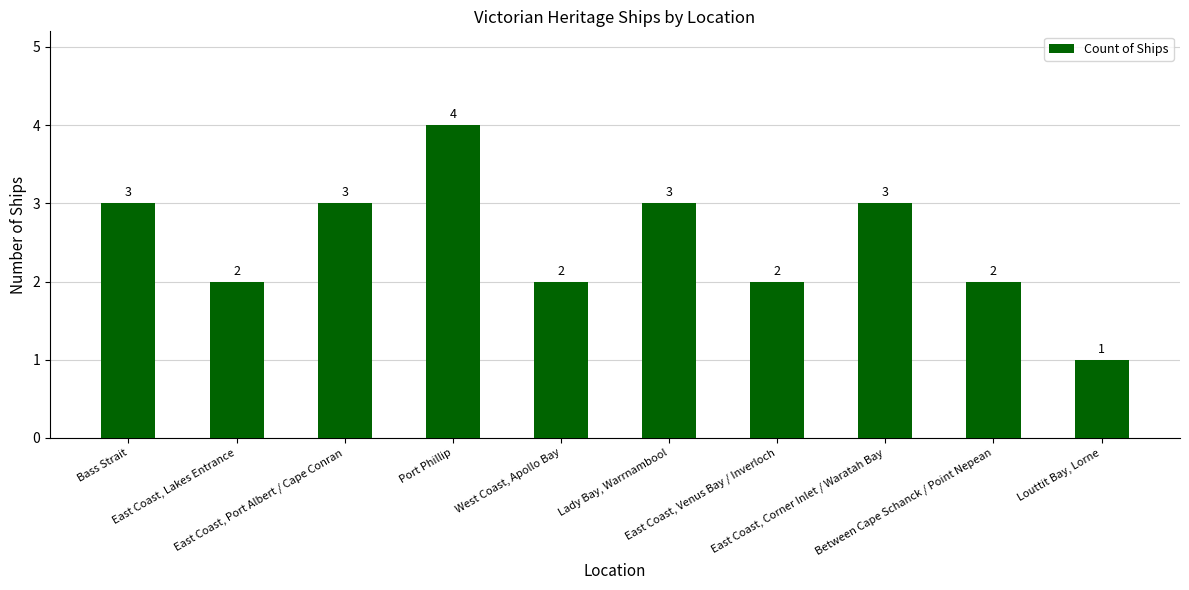

Reading right to left, extract all data points from this chart.

1	2	3	2	3	2	4	3	2	3